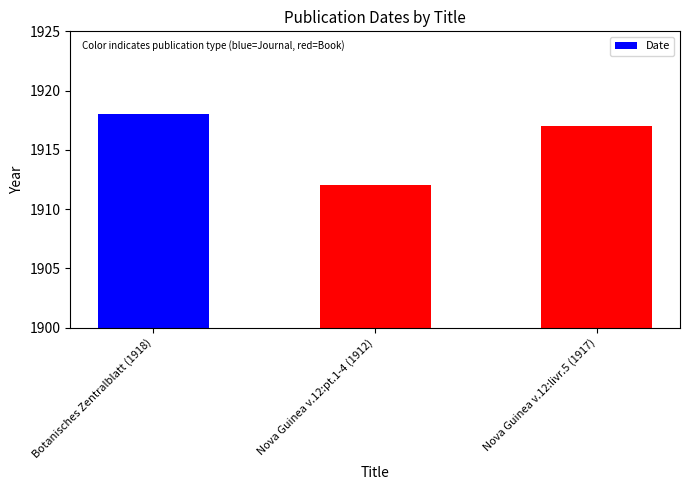

How many data points are less than 1917?

1